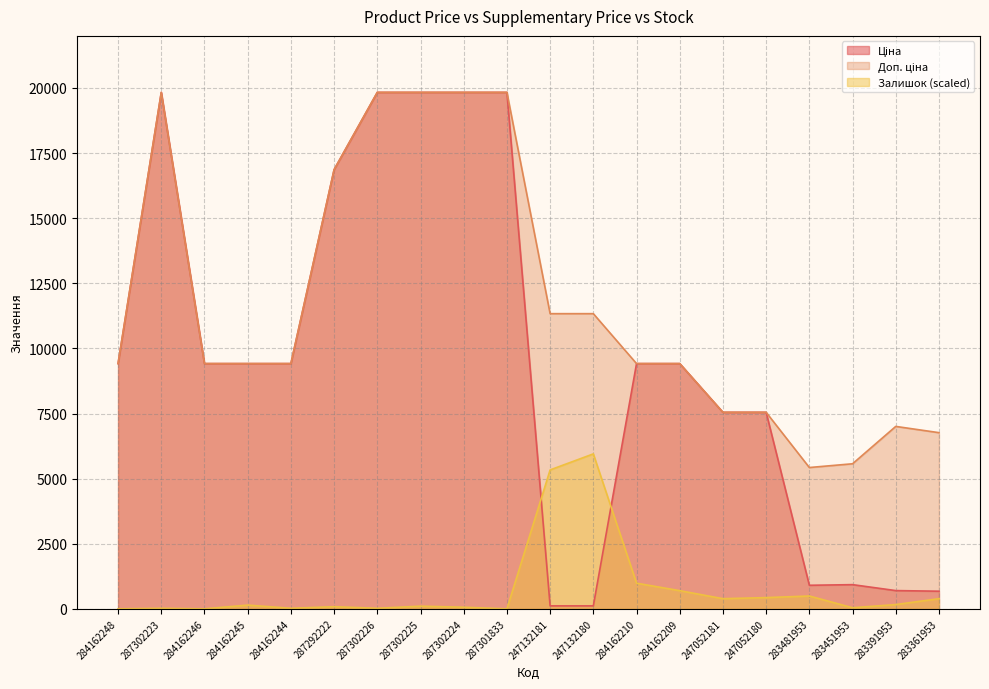

What is the sum of the Залишок values at 247052180 and 283391953?

594.9